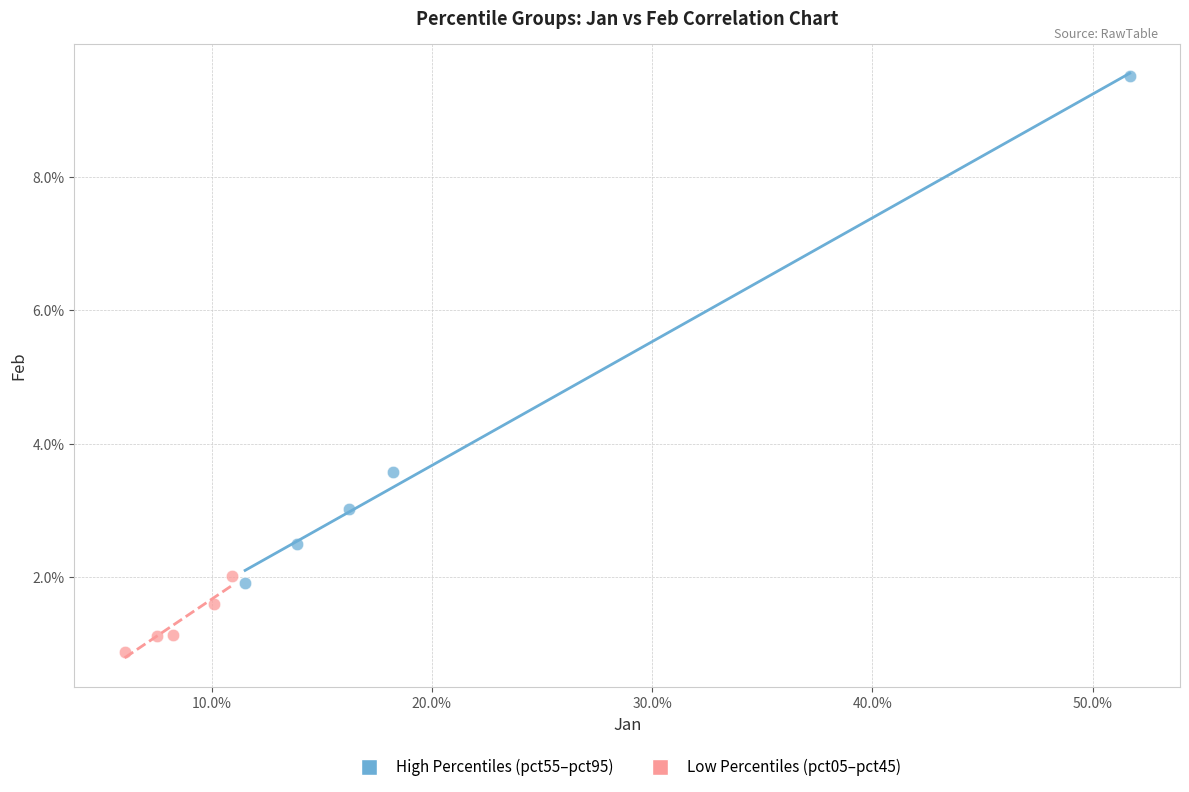

What are all the series names shown in the legend?

High Percentiles (pct55–pct95), Low Percentiles (pct05–pct45)